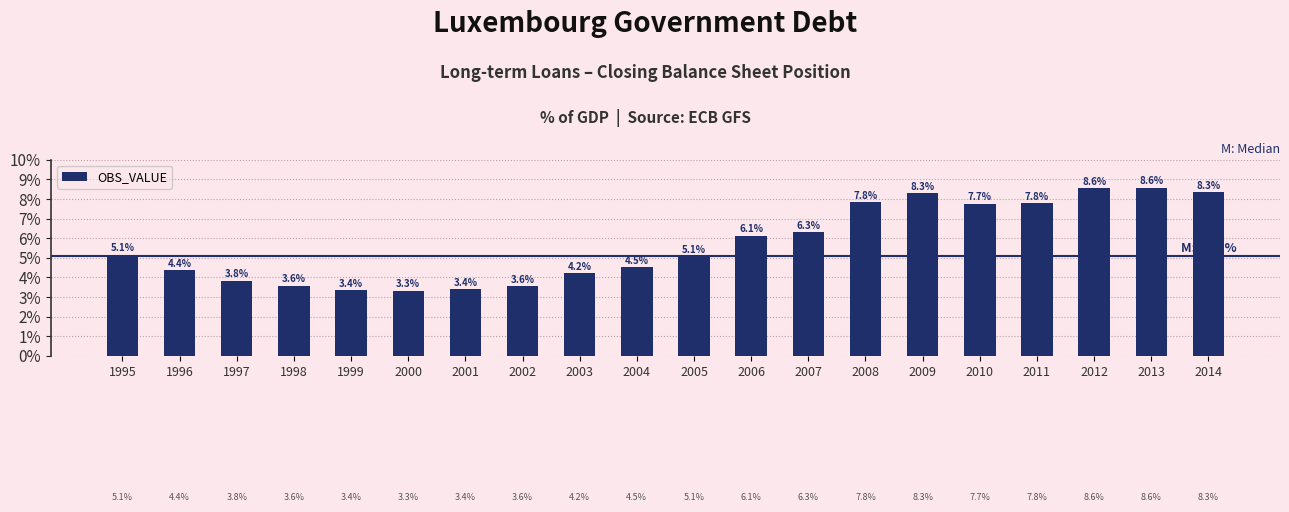

Where is the data nearest to the value 5?

2005